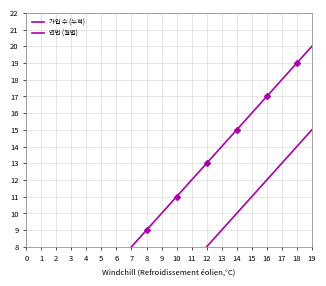

List the labels in order of 연번 (월별) value, smallest first.

0, 1, 2, 3, 4, 5, 6, 7, 8, 9, 10, 11, 12, 13, 14, 15, 16, 17, 18, 19